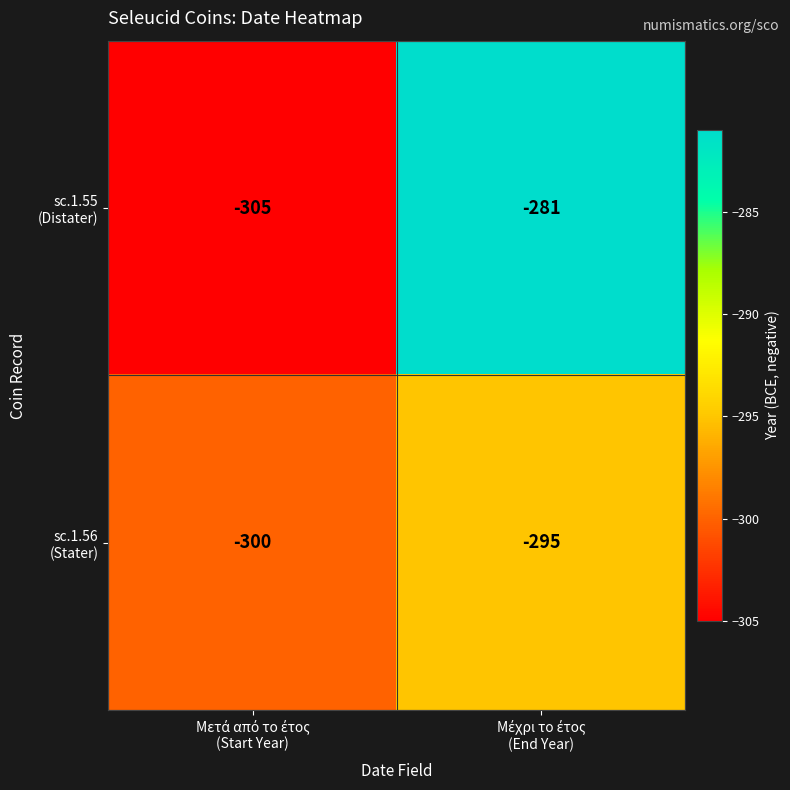

How many categories are shown in the chart?

2